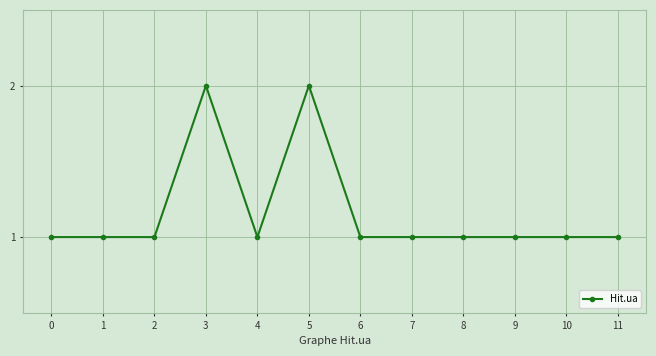

What is the minimum value shown in the chart?

1